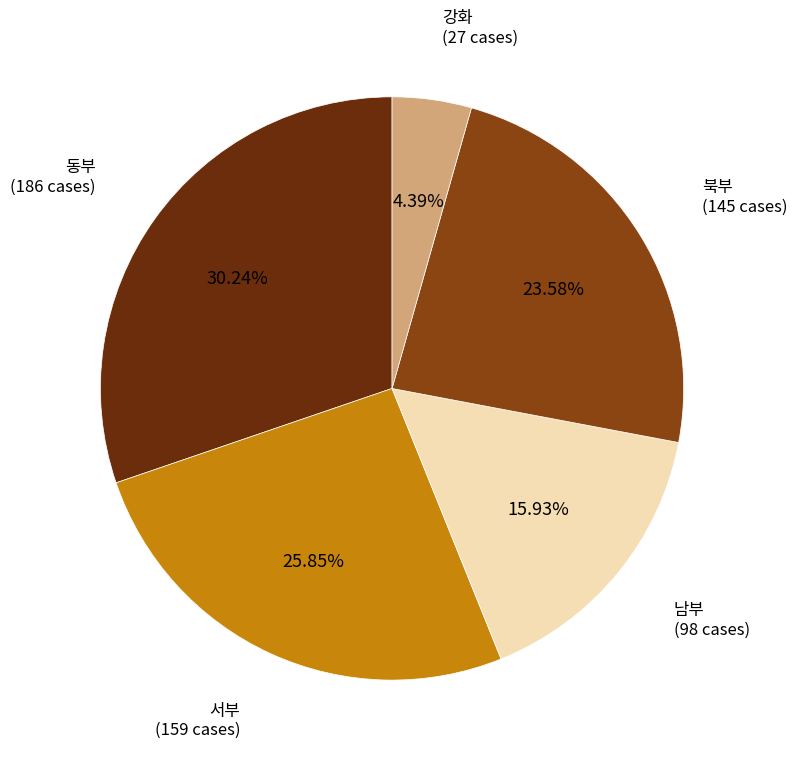

Does any single category account for the majority?

No